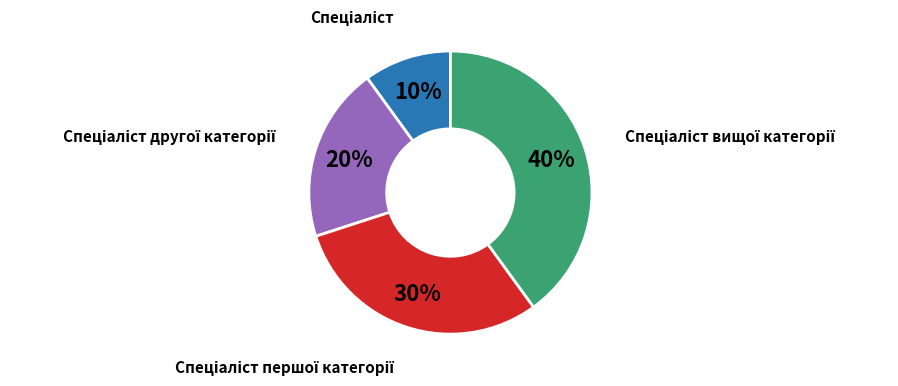

To the nearest percent, what is the difference between the largest and smallest slice percentages?

30%